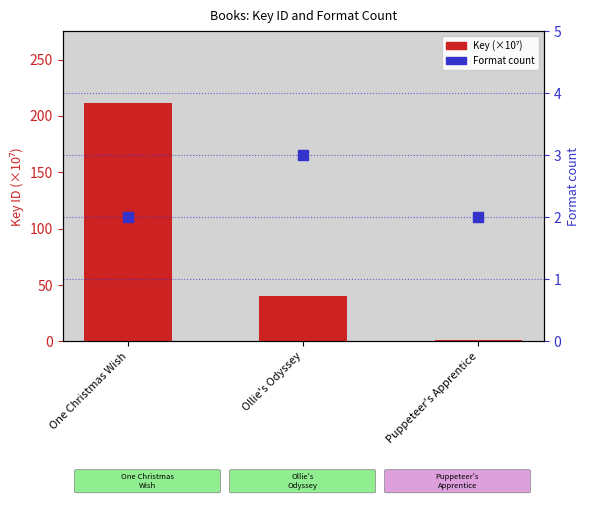

Which series has the widest spread of Y values?

Key (×10⁷)